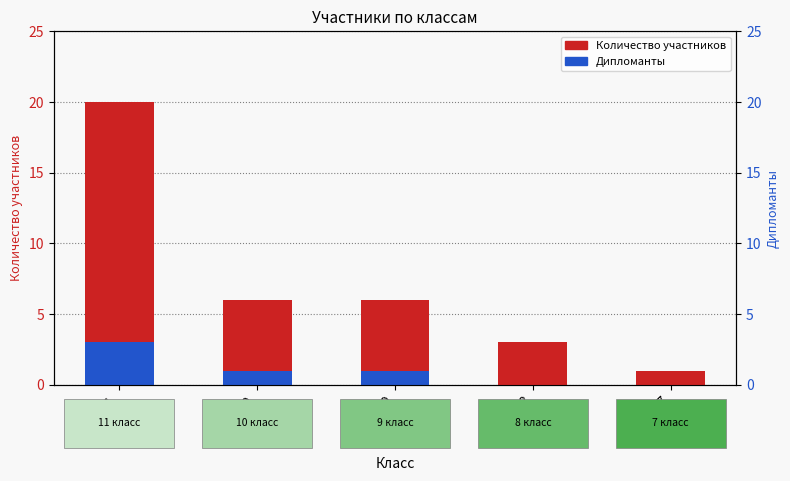

What is the average value of the Дипломанты series?

1